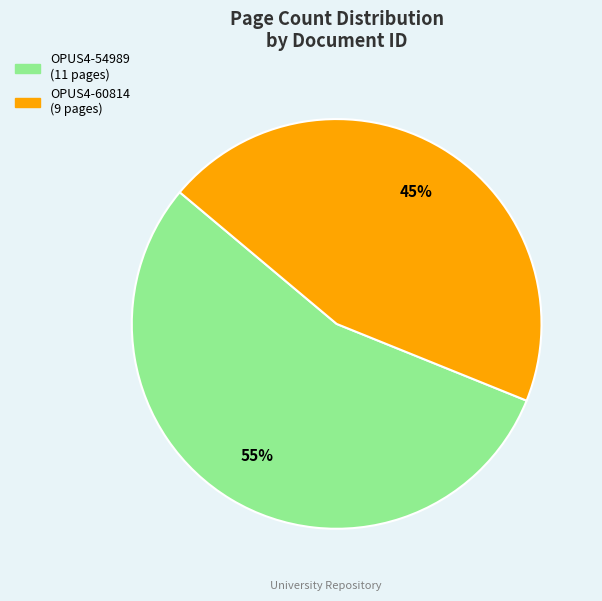

To the nearest percent, what portion does OPUS4-54989 represent?

55%